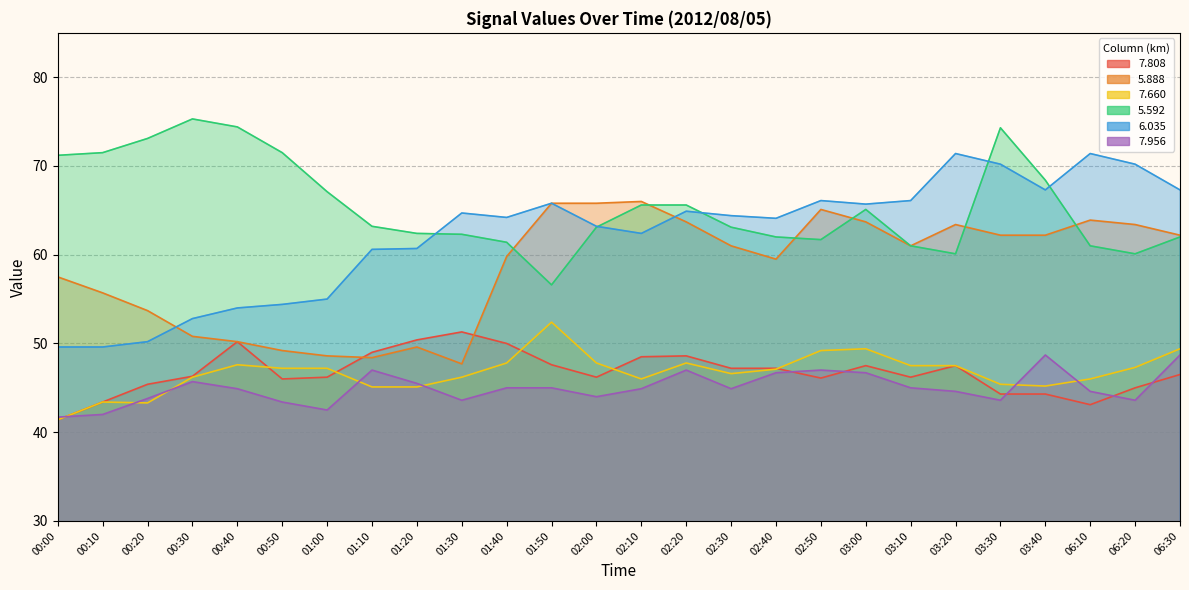

What is the label of the 23rd point from the left?

03:40